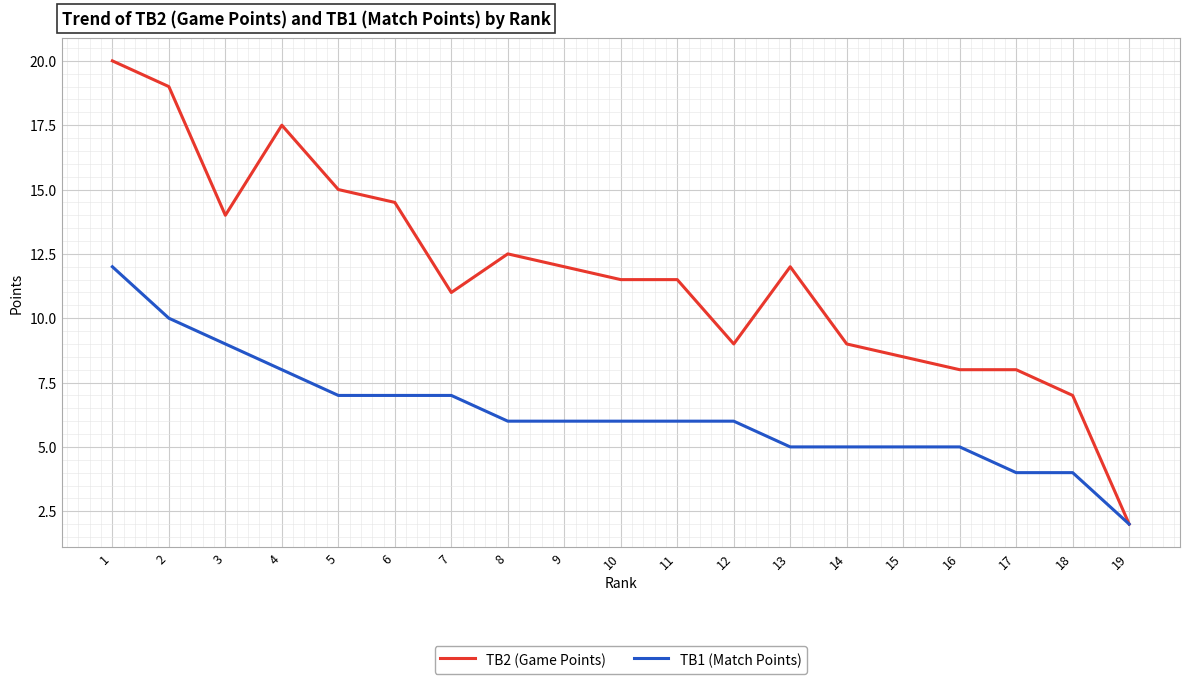

Where does the TB2 (Game Points) series first go above 11?

1